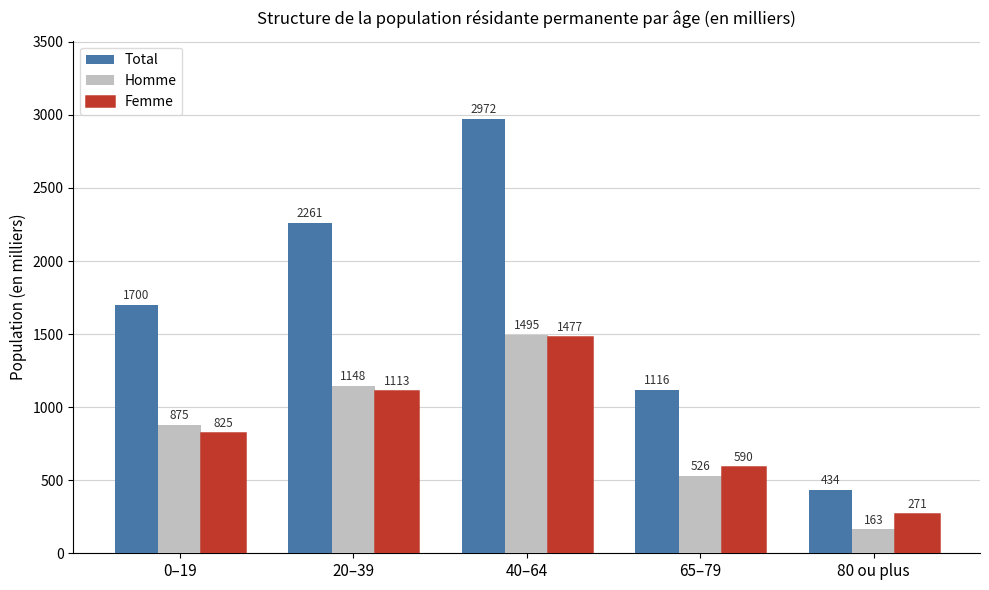

What is the value of the Femme bar at the 2nd from the left?

1113.4